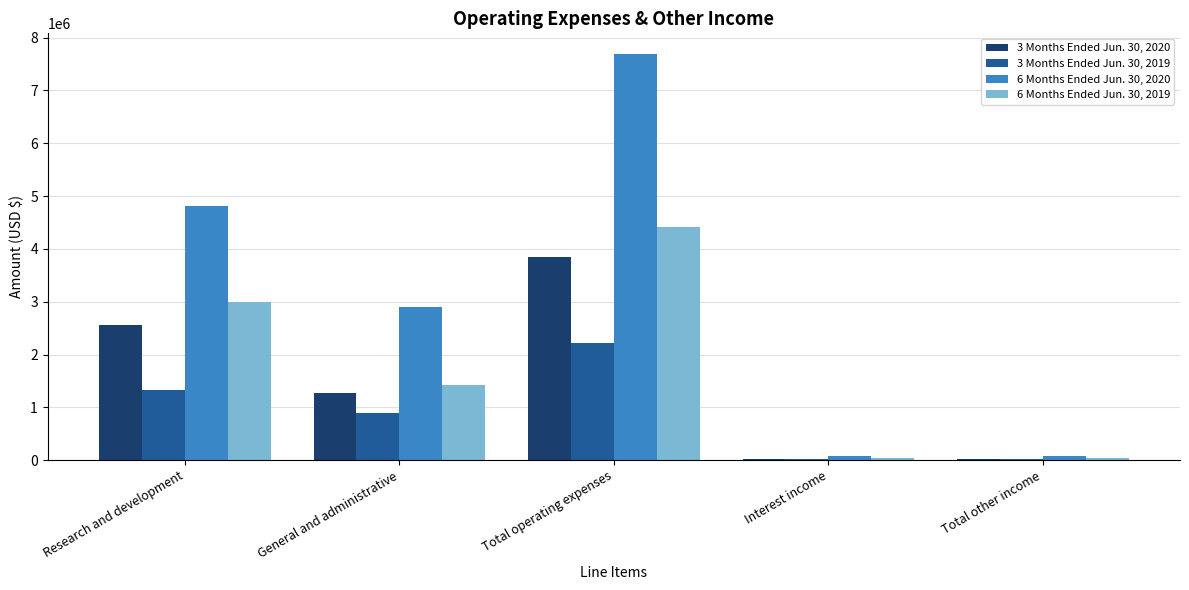

At which category is the sum across all series the highest?

Total operating expenses